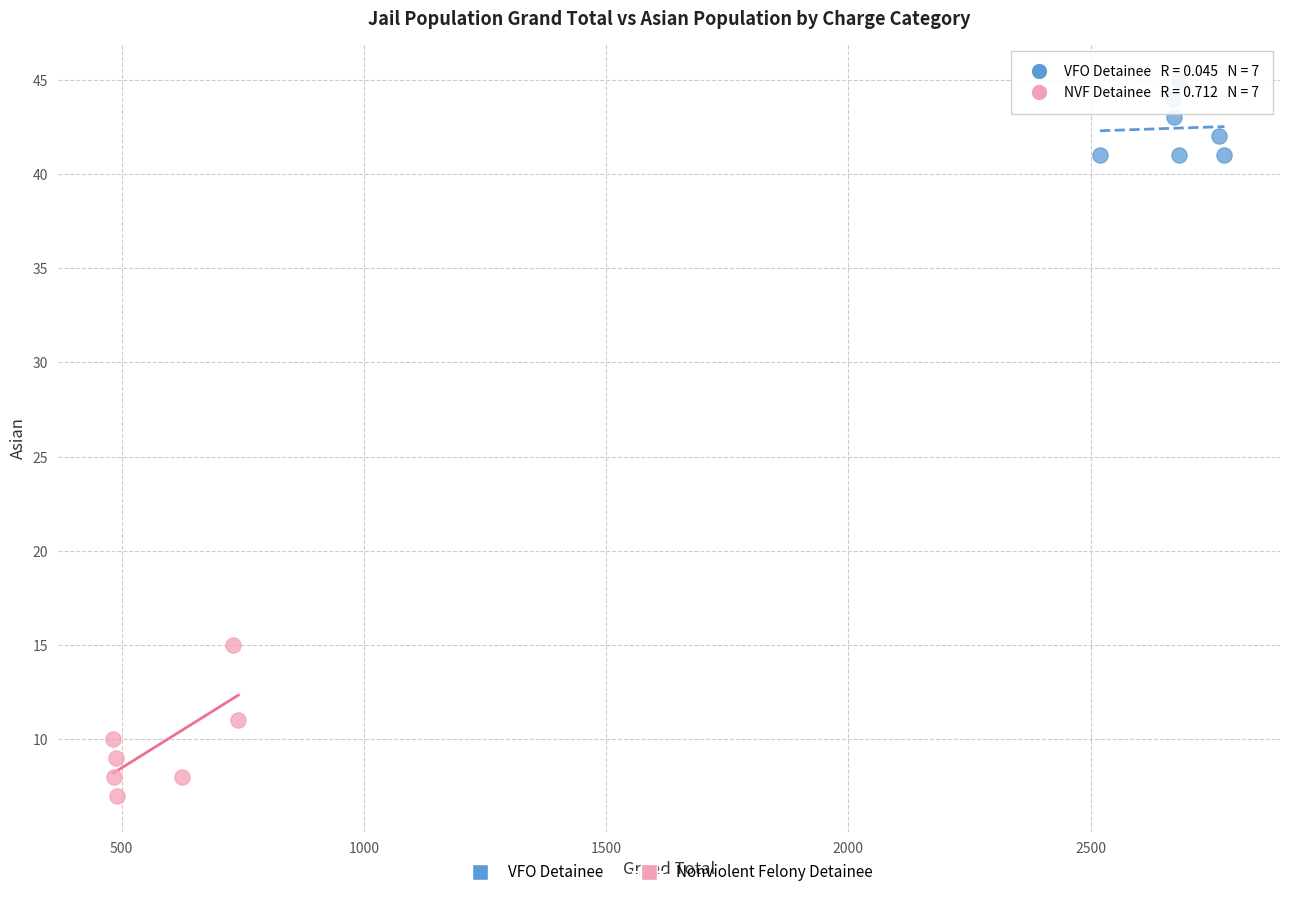

Which series contains the lowest Y value?

Nonviolent Felony Detainee